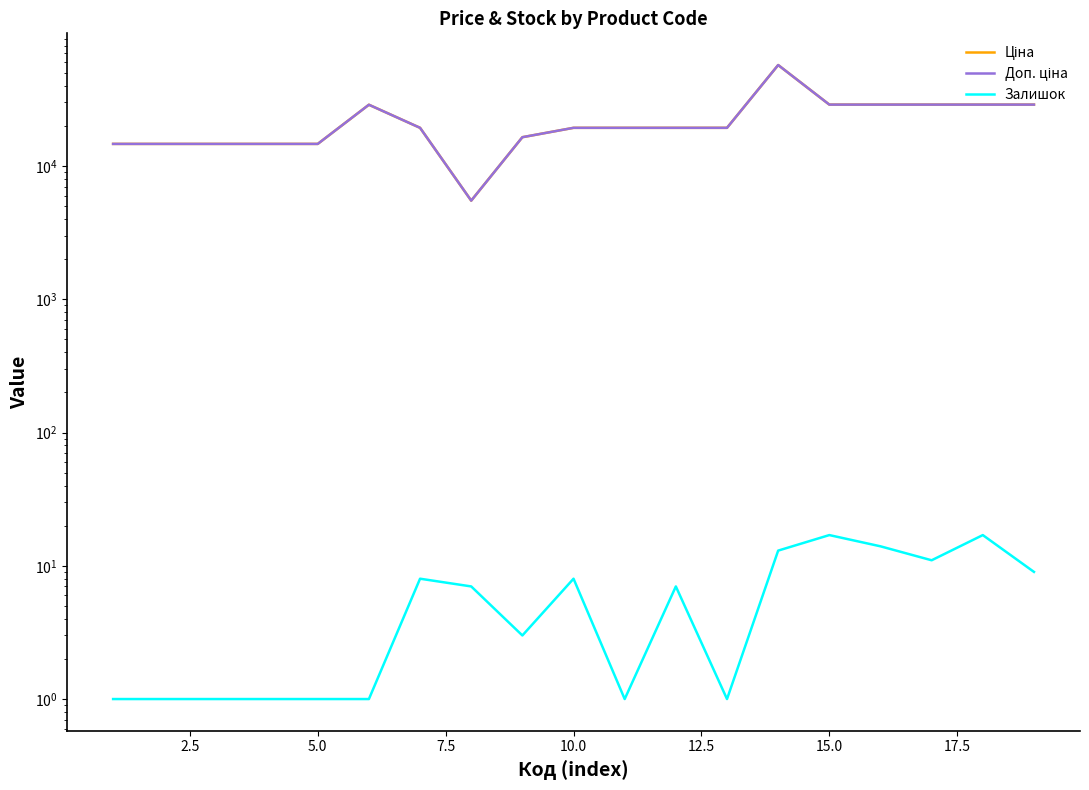

True or false: Залишок and Ціна cross at least once.

False